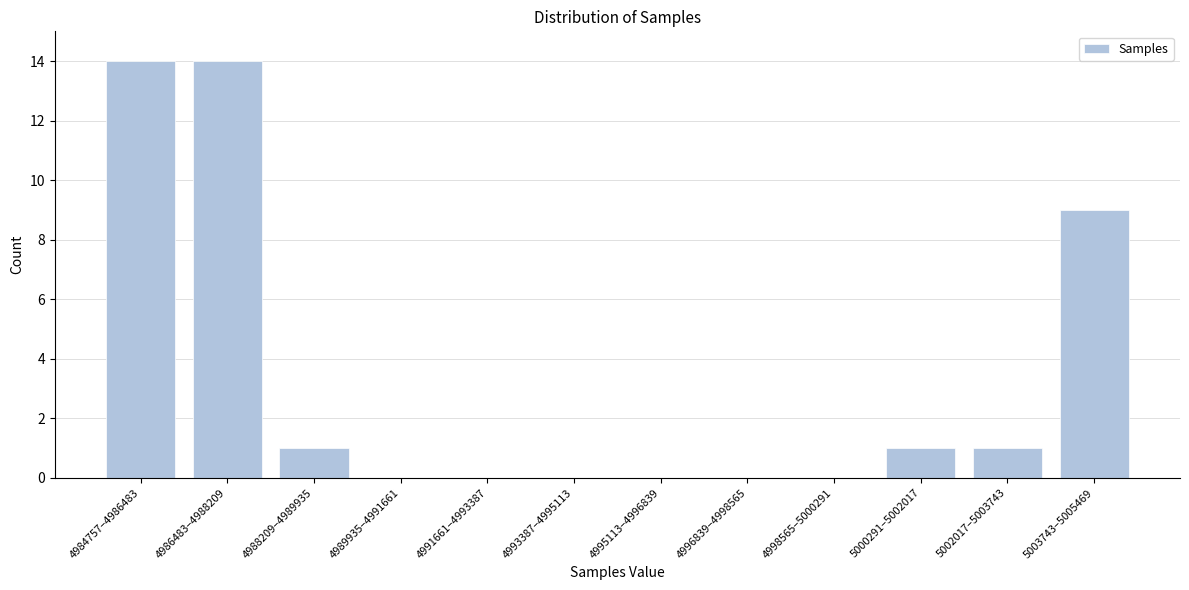

Reading left to right, transcribe all the data shown in this chart.

4984757–4986483=14	4986483–4988209=14	4988209–4989935=1	4989935–4991661=0	4991661–4993387=0	4993387–4995113=0	4995113–4996839=0	4996839–4998565=0	4998565–5000291=0	5000291–5002017=1	5002017–5003743=1	5003743–5005469=9